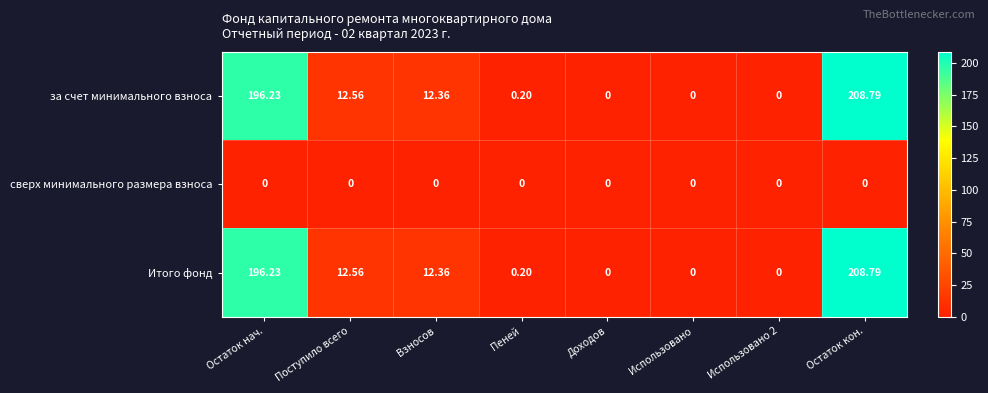

What is the total value across all series at Остаток кон.?

417.6